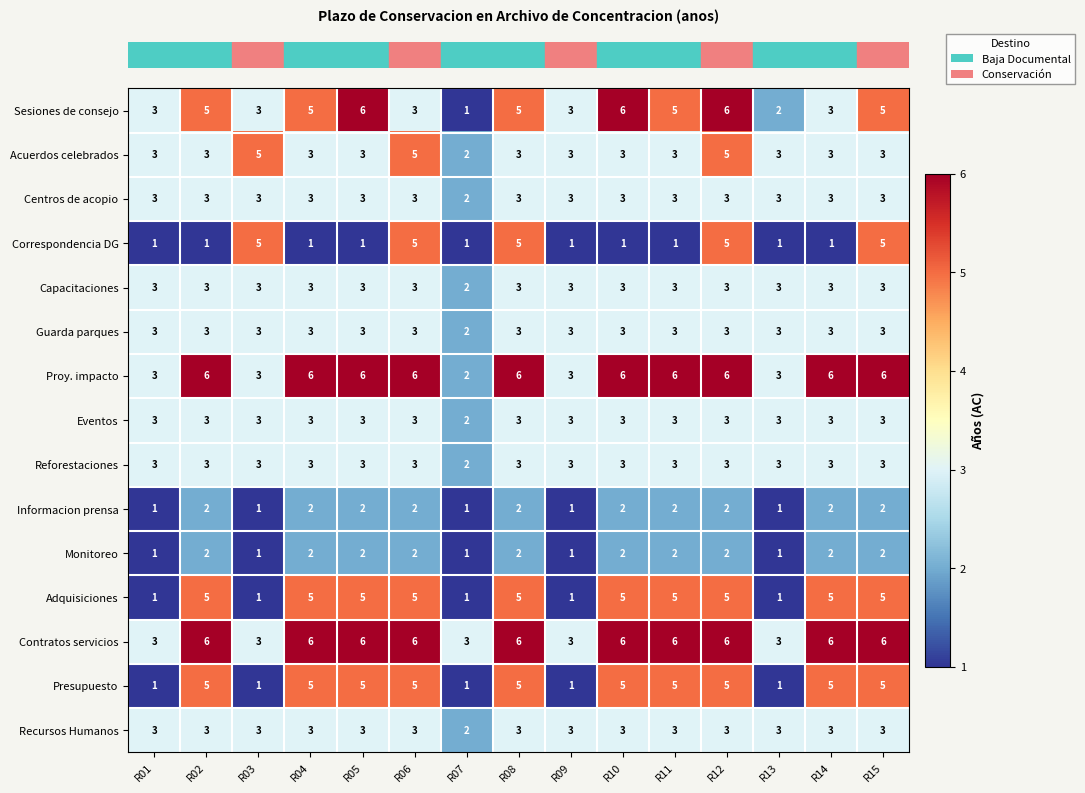

What is the total value across all series at R09?

35